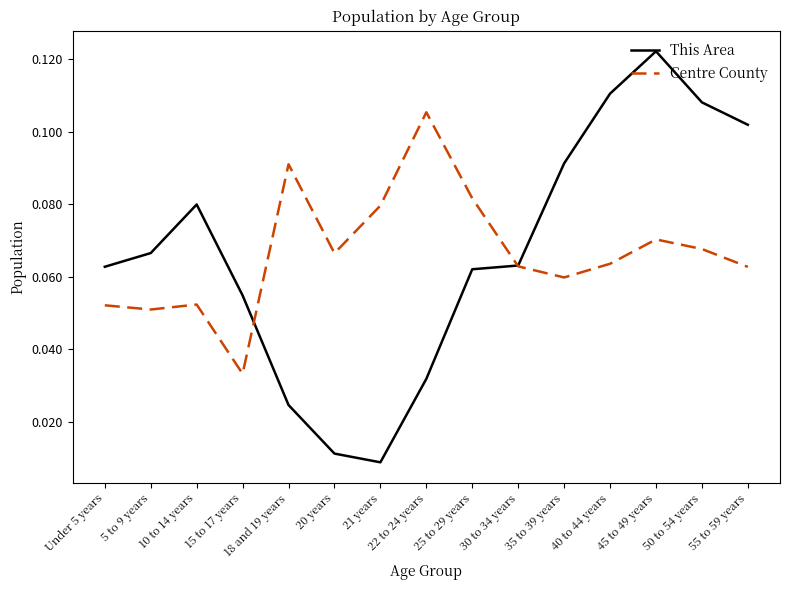

What position from the left is 25 to 29 years?

9